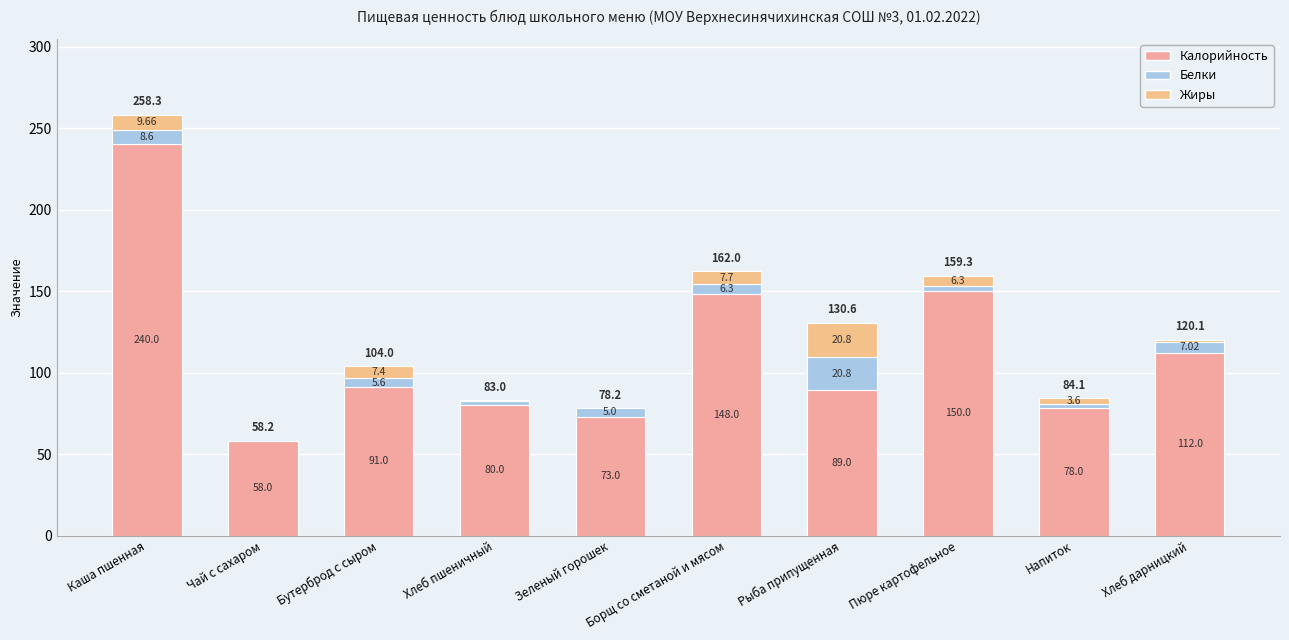

Between Каша пшенная and Бутерброд с сыром, which is larger?

Каша пшенная